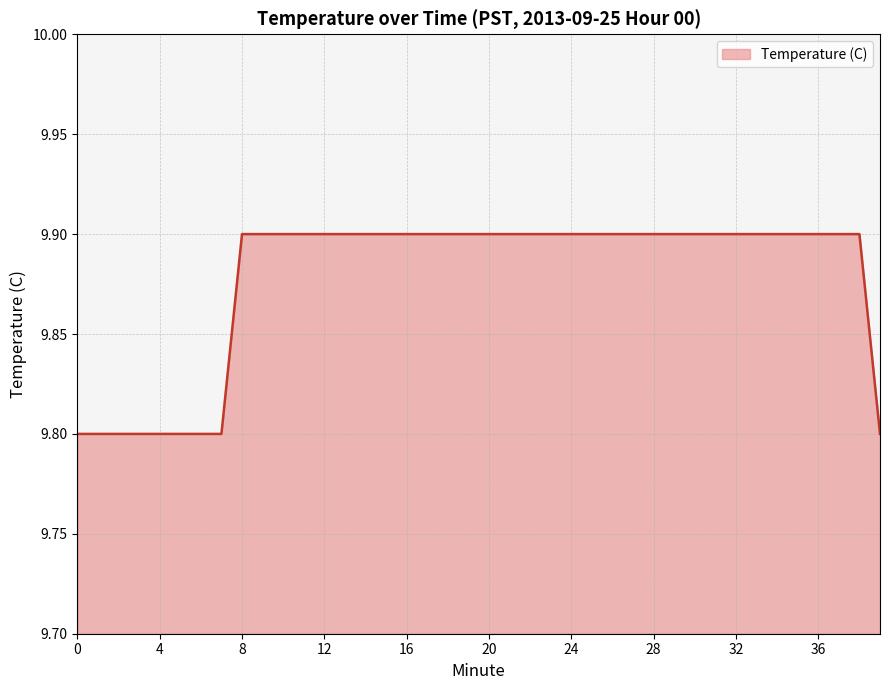

What is the greatest value displayed?

9.9